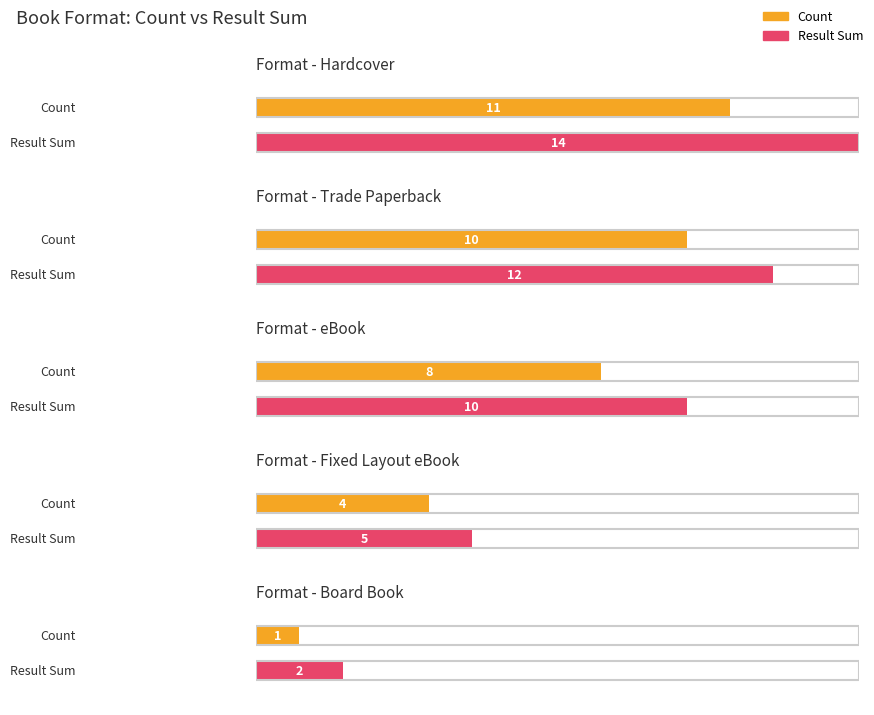

Is it true that the value at Fixed Layout eBook is 2?

False